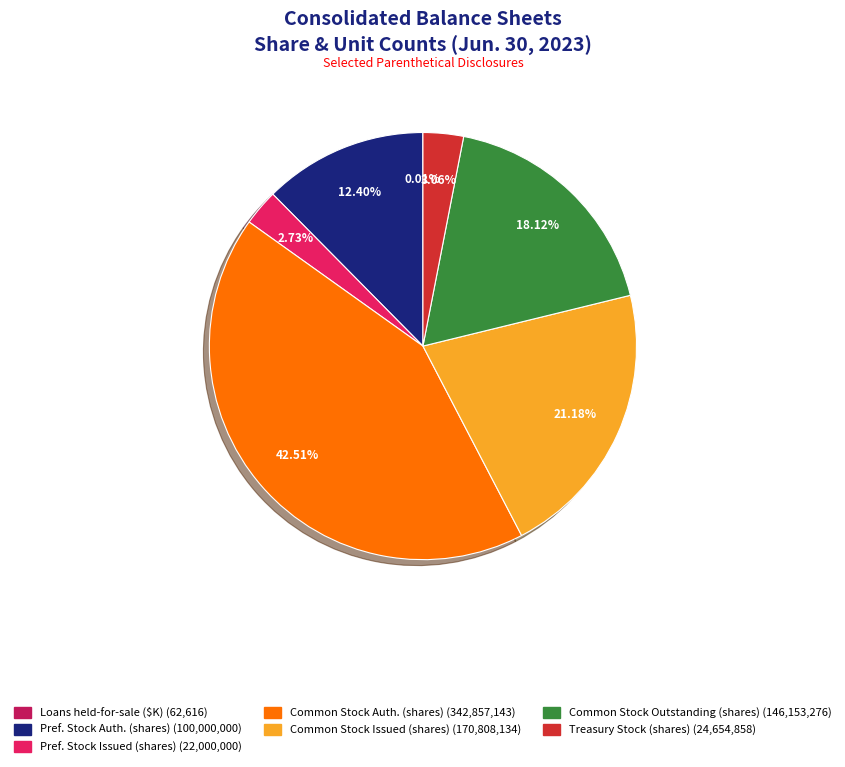

Does any single category account for the majority?

No